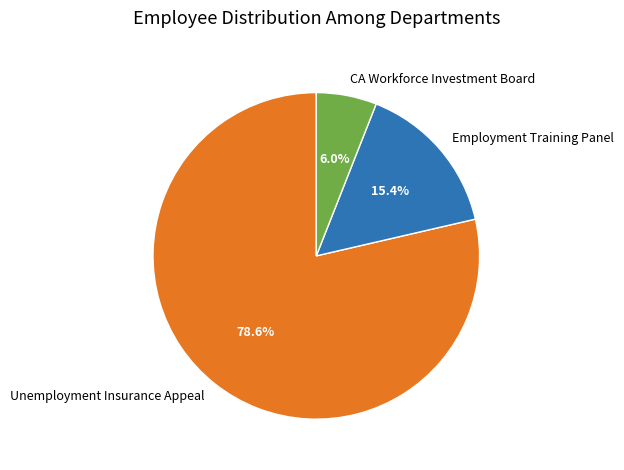

Between Employment Training Panel and CA Workforce Investment Board, which is larger?

Employment Training Panel